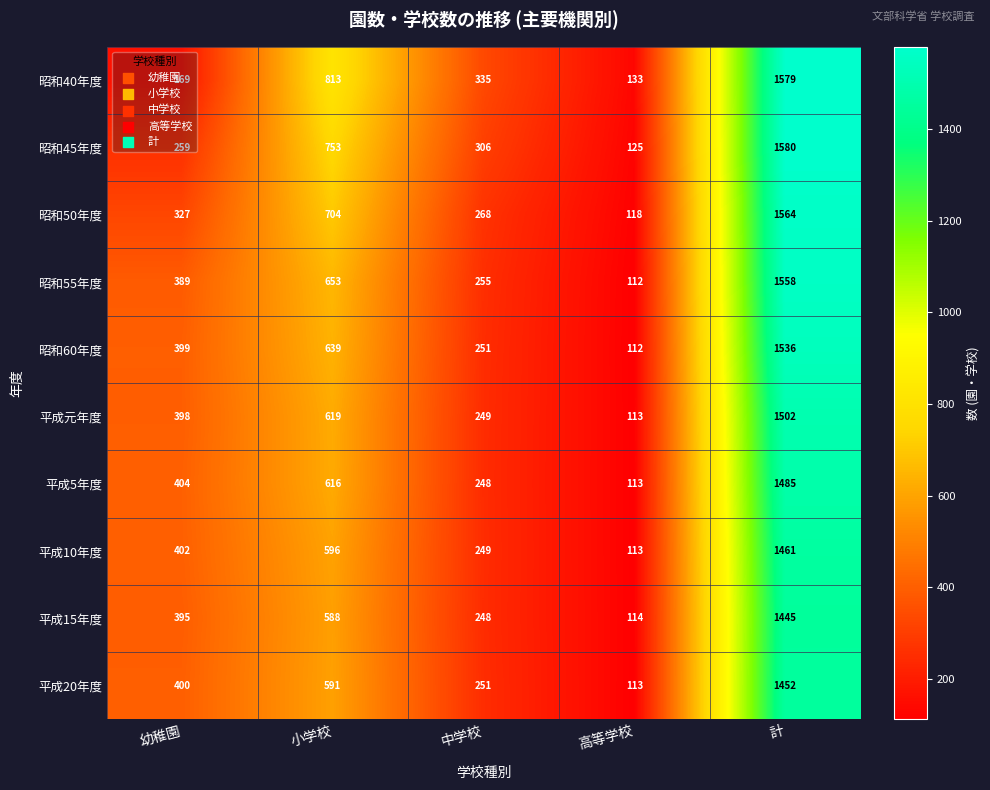

Between 中学校 and 計, which series saw the biggest shift?

昭和55年度